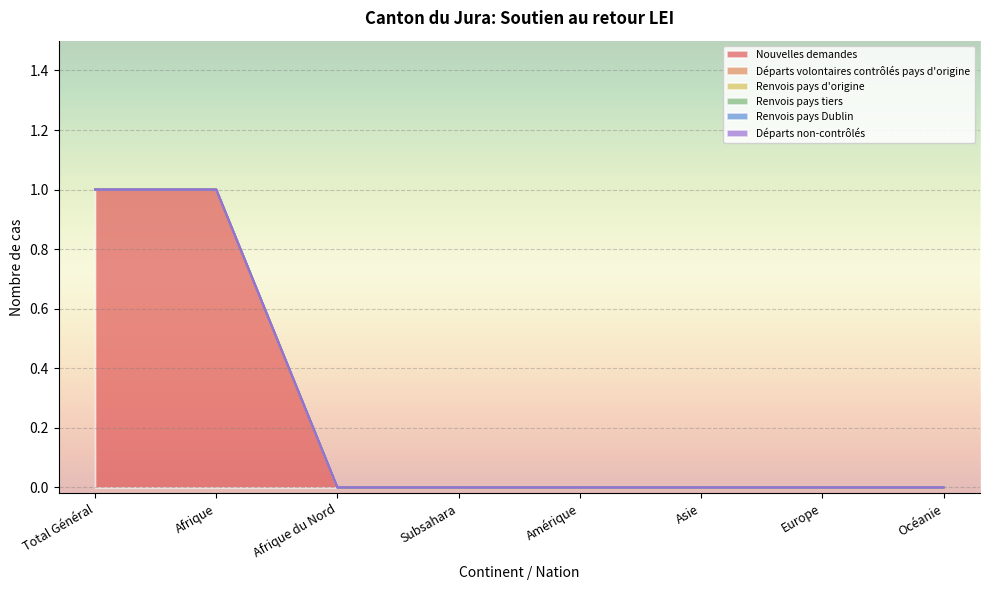

Reading right to left, extract all data points from this chart.

Nouvelles demandes: 0	0	0	0	0	0	1	1
Départs volontaires contrôlés pays d'origine: 0	0	0	0	0	0	0	0
Renvois pays d'origine: 0	0	0	0	0	0	0	0
Renvois pays tiers: 0	0	0	0	0	0	0	0
Renvois pays Dublin: 0	0	0	0	0	0	0	0
Départs non-contrôlés: 0	0	0	0	0	0	0	0